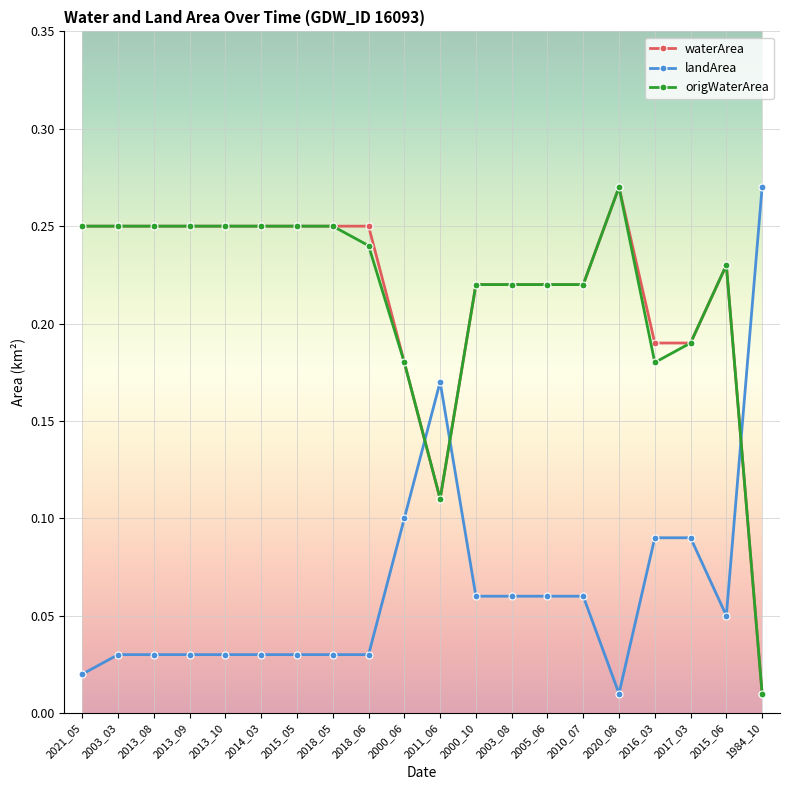

What position from the left is 2014_03?

6